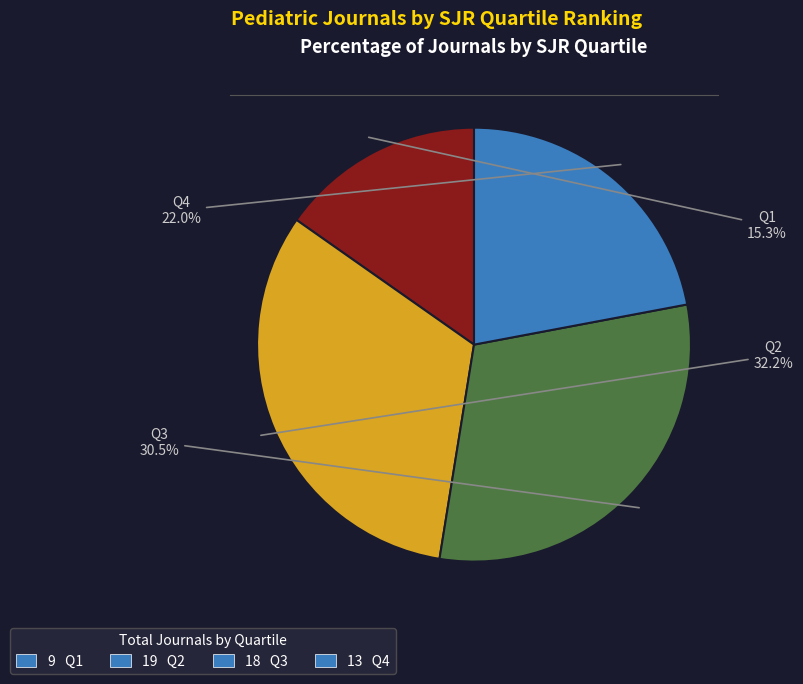

Does any single category account for the majority?

No